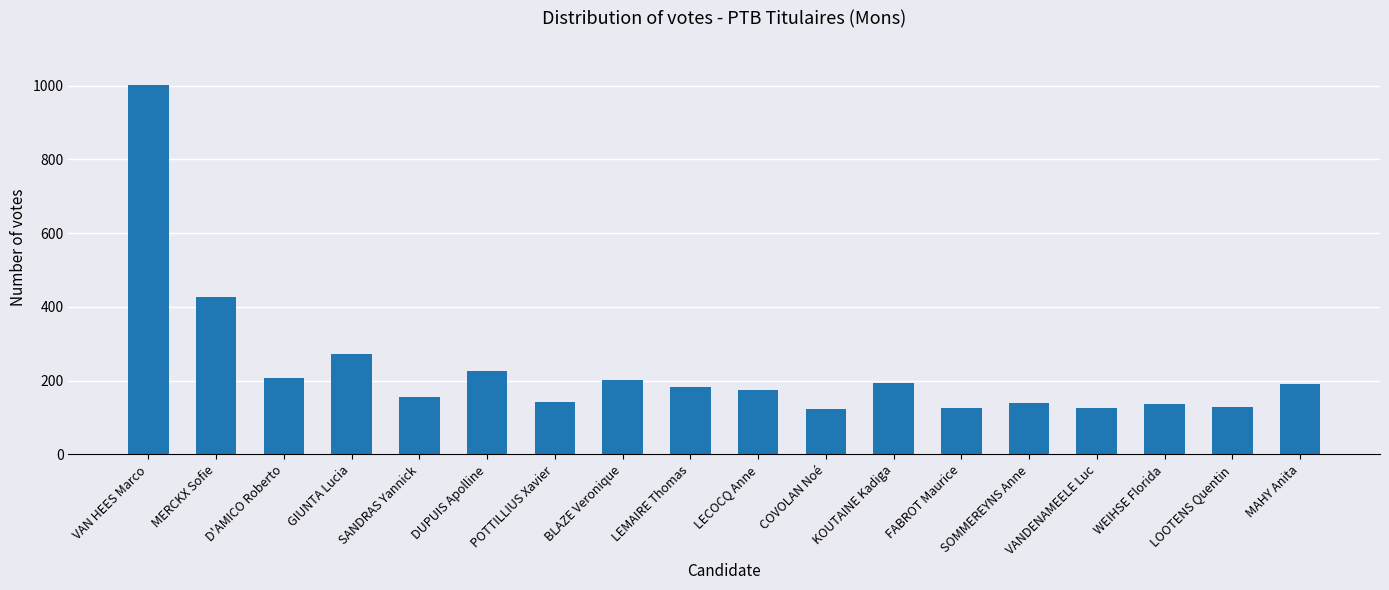

Is it true that the value at SOMMEREYNS Anne is 37?

False